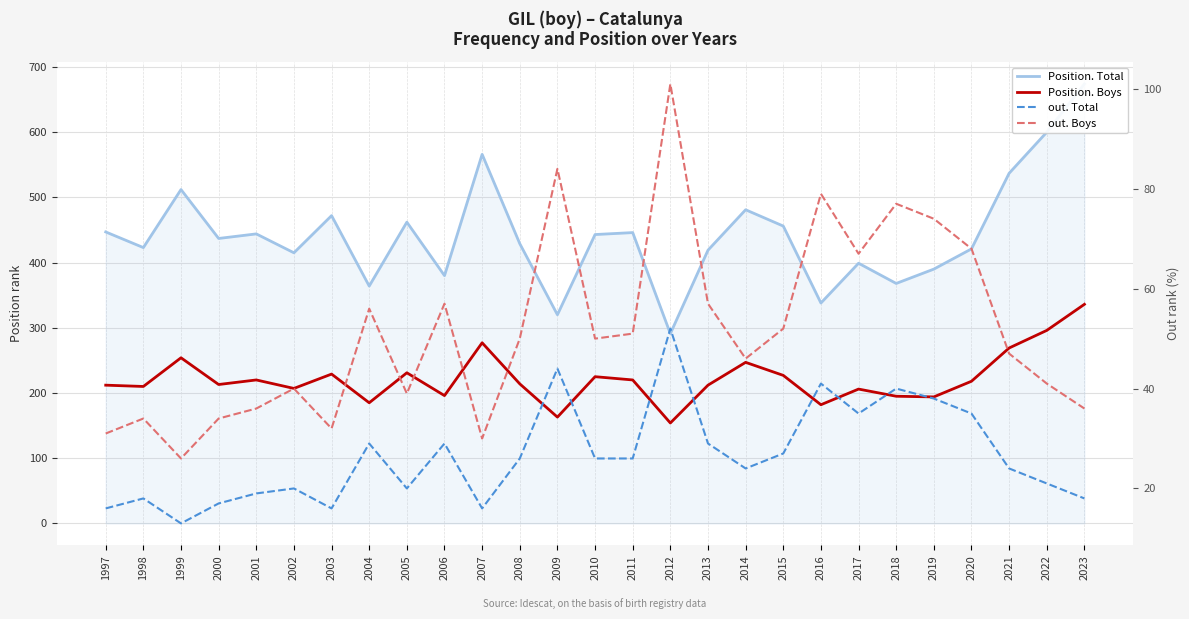

Between 1998 and 2013, which is larger?

1998